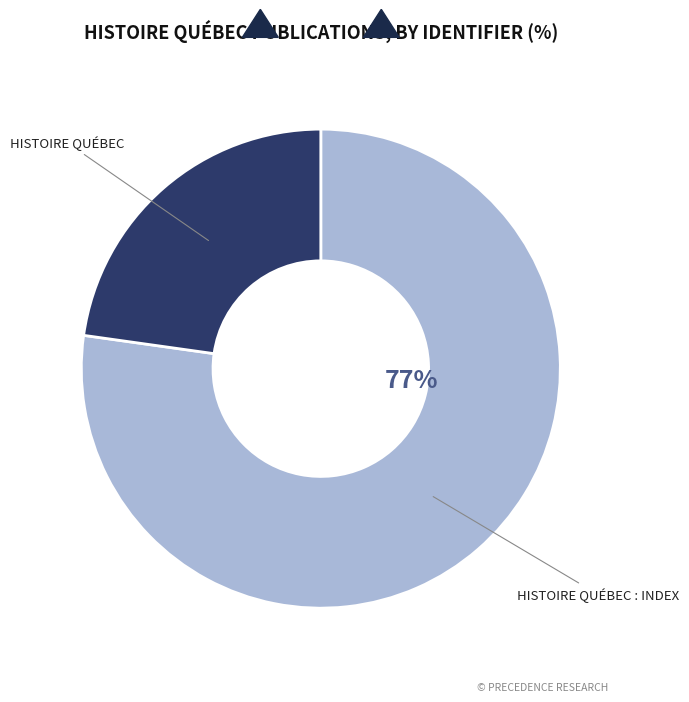

To the nearest percent, what is the difference between the largest and smallest slice percentages?

54%